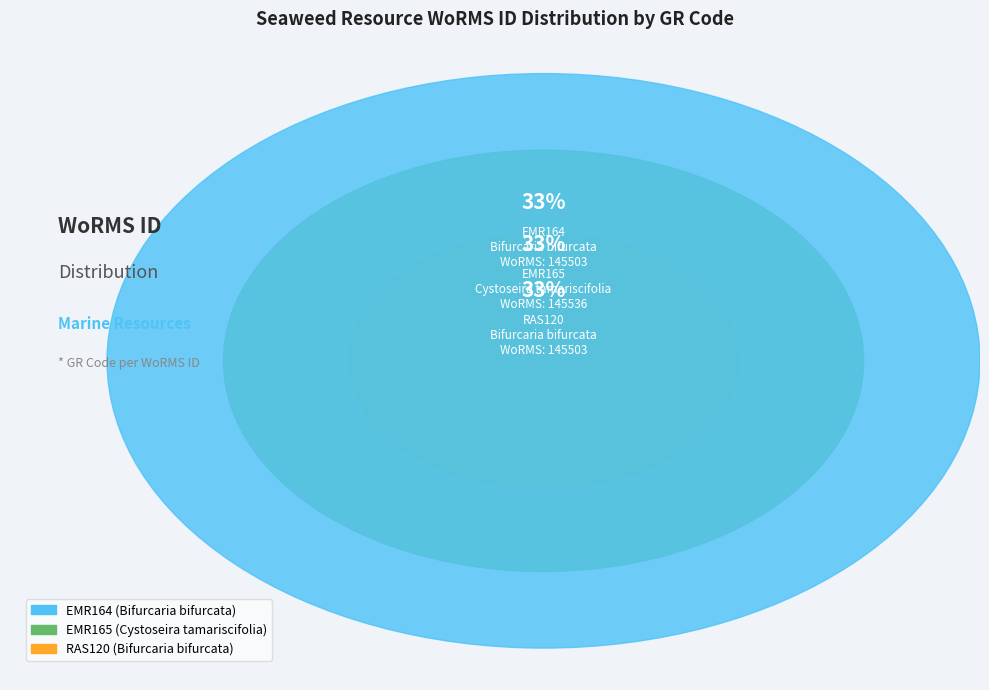

How many segments does this pie chart have?

3